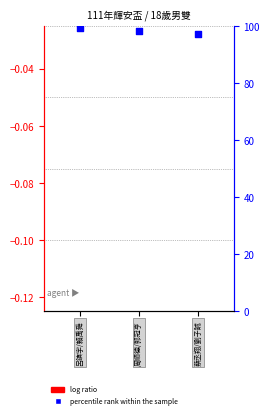

Which series has the widest spread of Y values?

percentile rank within the sample